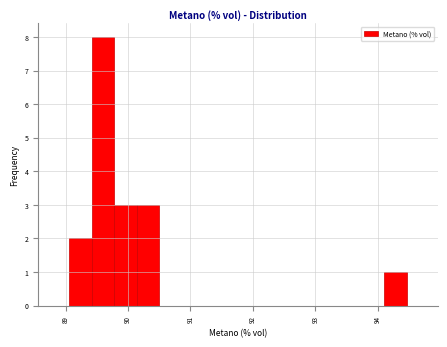

Around what value on the x-axis is the tallest bar? Give the approximate position of its centre, as read against the axis.

89.6